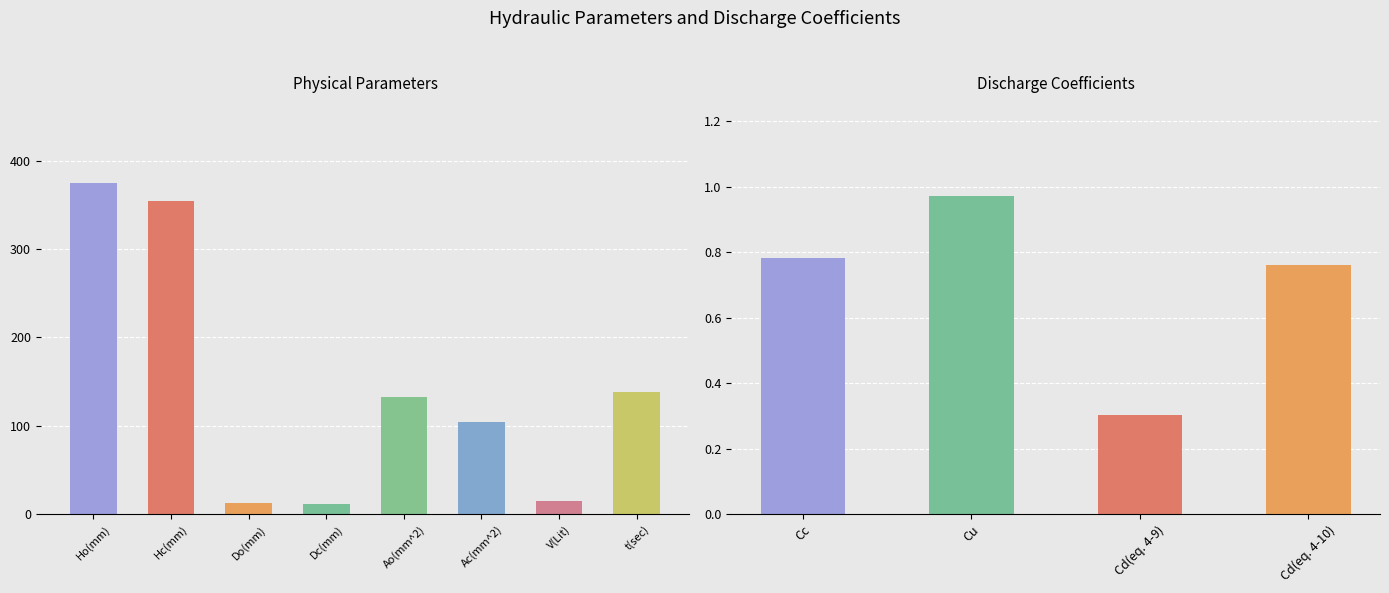

What is the label of the 2nd bar from the left?

Hc(mm)